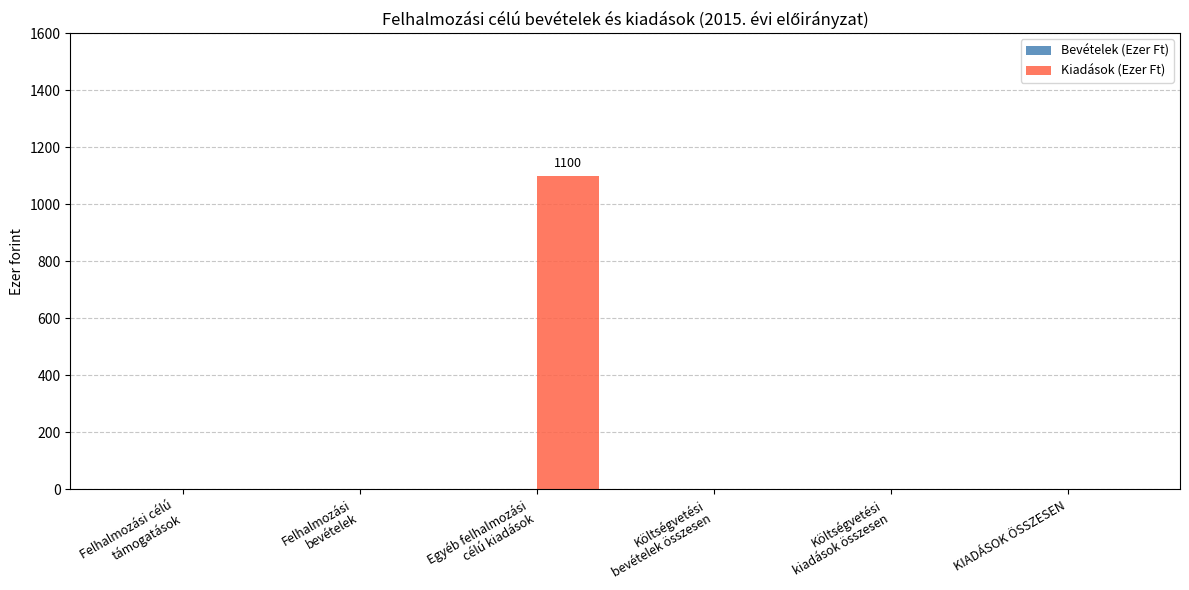

Are the bars horizontal?

No